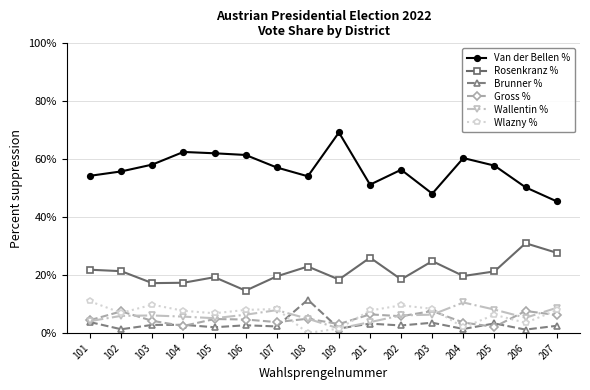

What is the value of the Brunner % point at the 1st from the left?

3.8